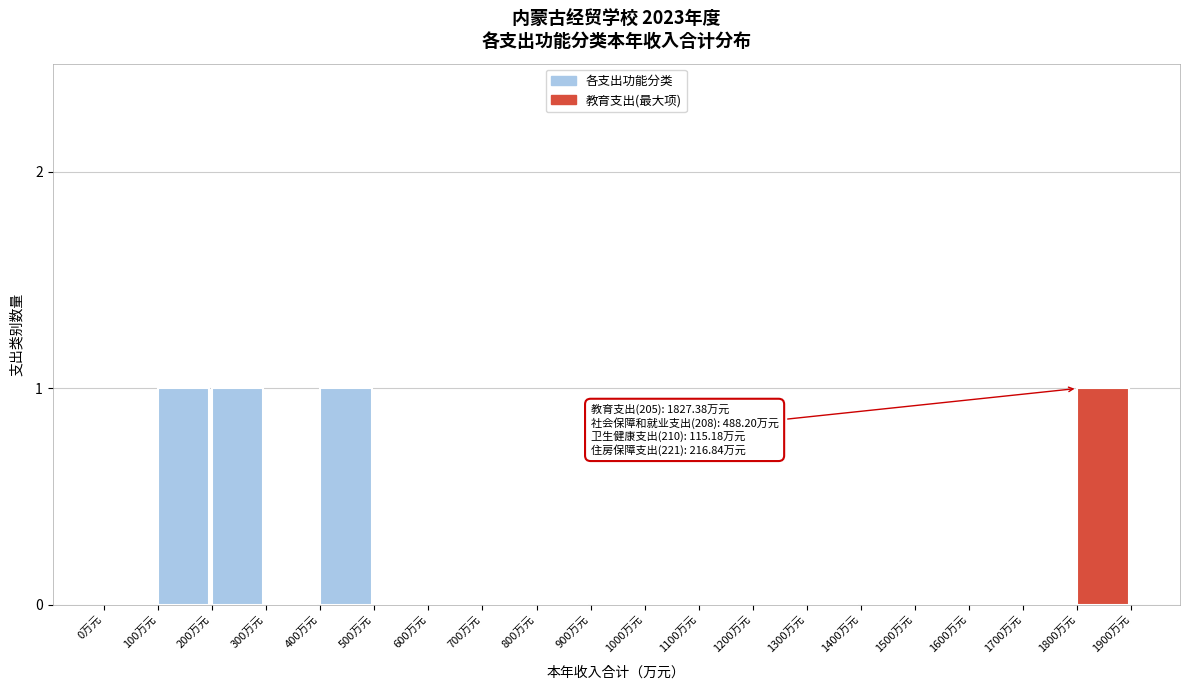

Reading left to right, list all the values displayed in this chart.

0万元=0	100万元=1	200万元=1	300万元=0	400万元=1	500万元=0	600万元=0	700万元=0	800万元=0	900万元=0	1000万元=0	1100万元=0	1200万元=0	1300万元=0	1400万元=0	1500万元=0	1600万元=0	1700万元=0	1800万元=1